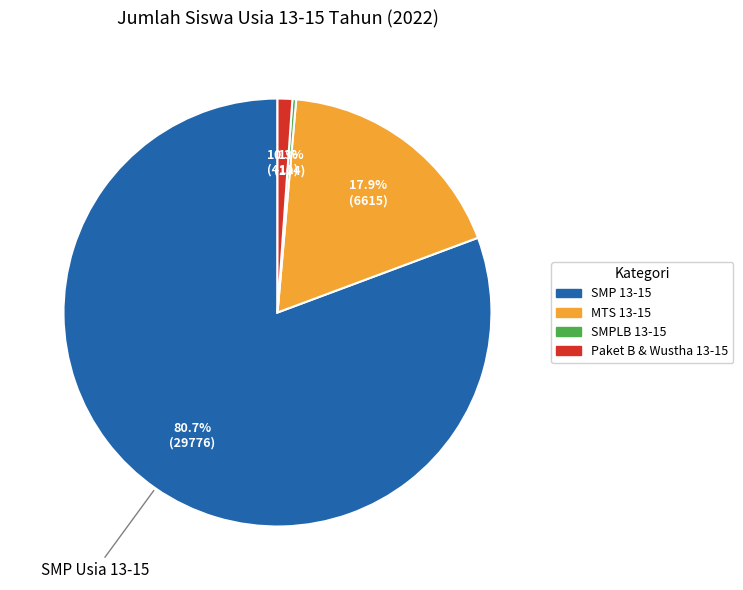

Is there any slice that represents more than half of the pie?

Yes